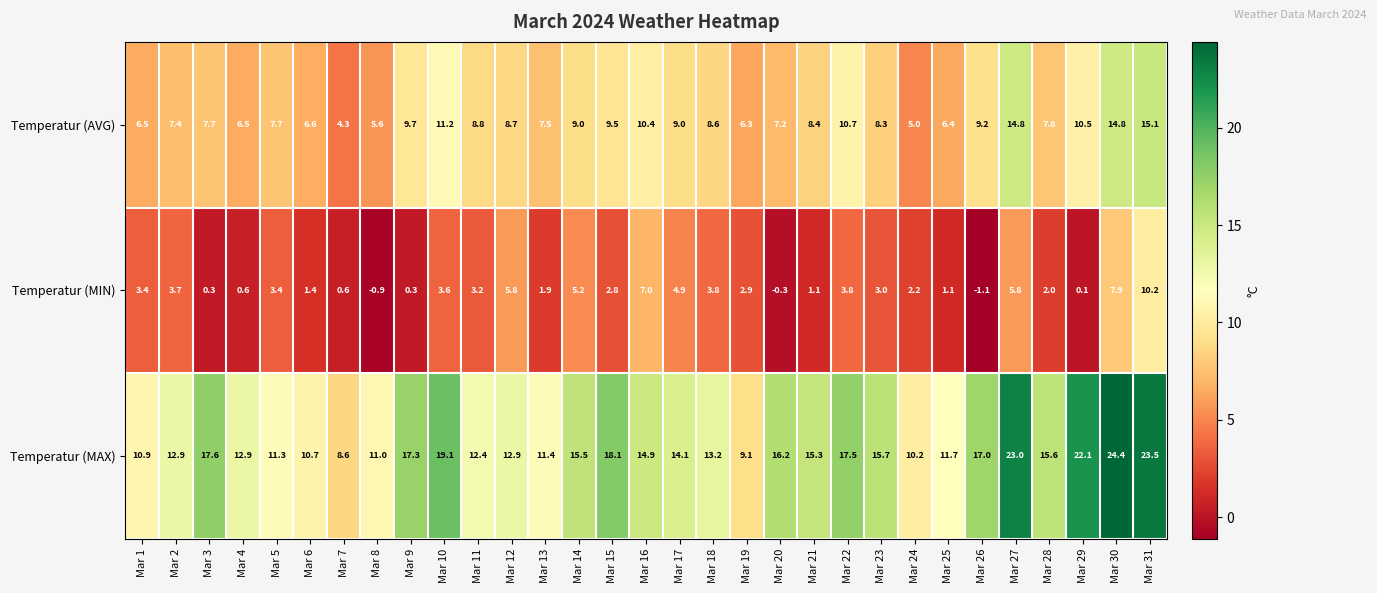

What is the difference between the second highest and minimum values in the Temperatur (MAX) series?

14.9